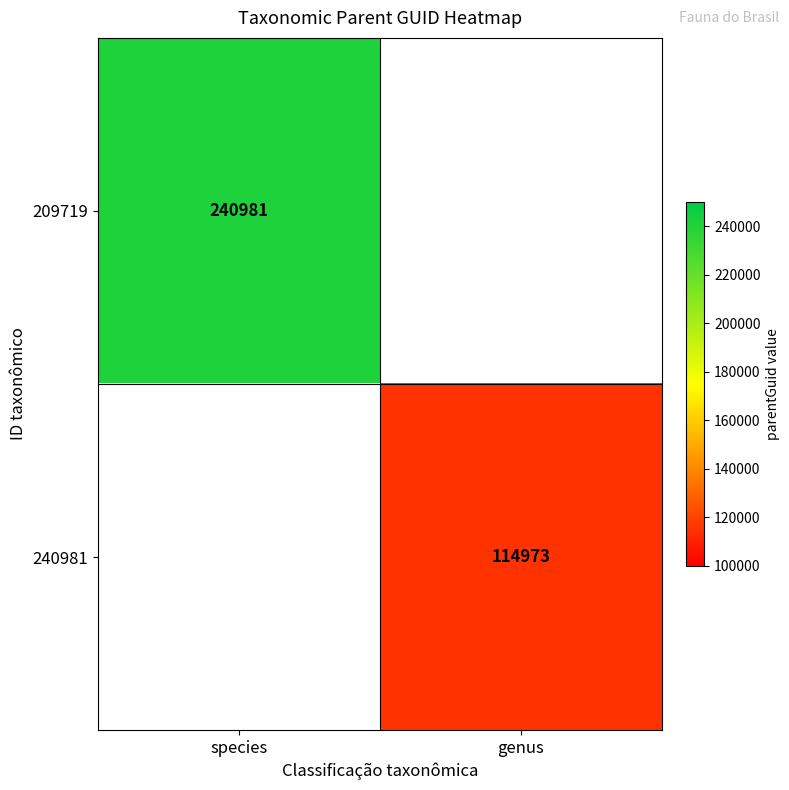

True or false: 240981 has a value of 114973 at genus.

True